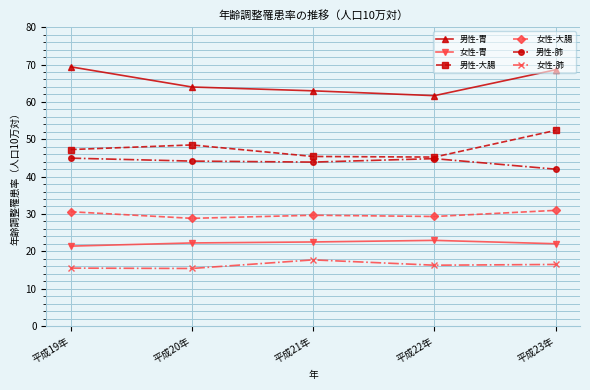

What is the lowest value of the 男性-大腸 series?

45.2